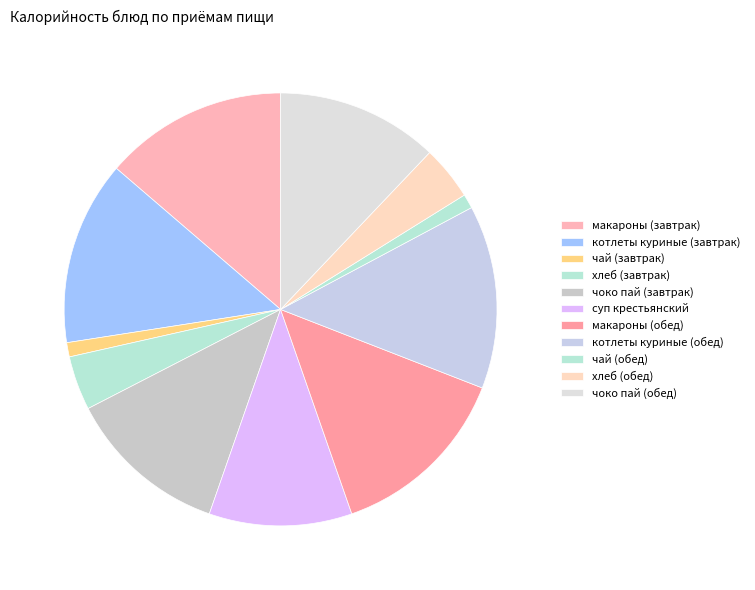

Does any single category account for the majority?

No